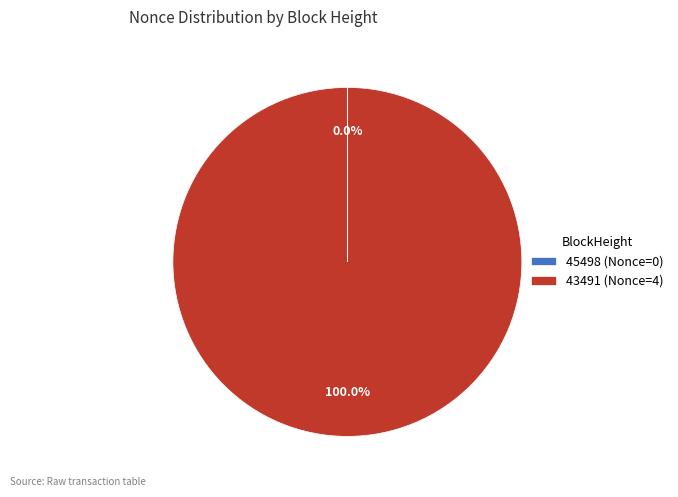

Does any single category account for the majority?

Yes